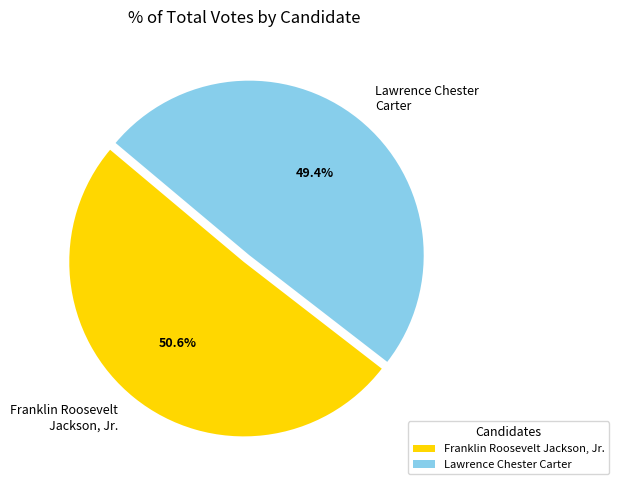

Is there any slice that represents more than half of the pie?

Yes